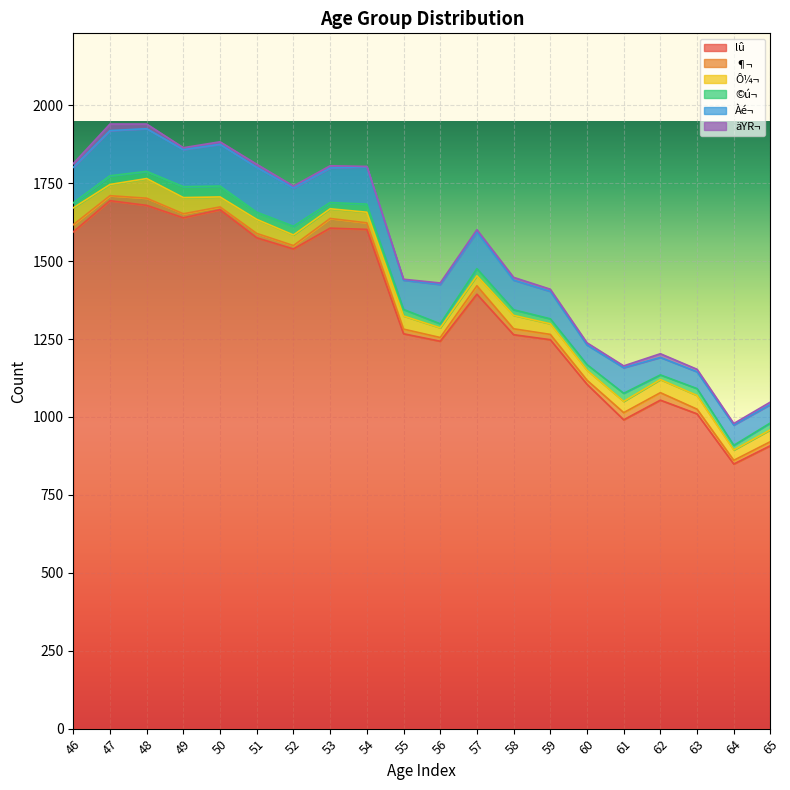

At which category does Àé¬ reach its first local valley?

49